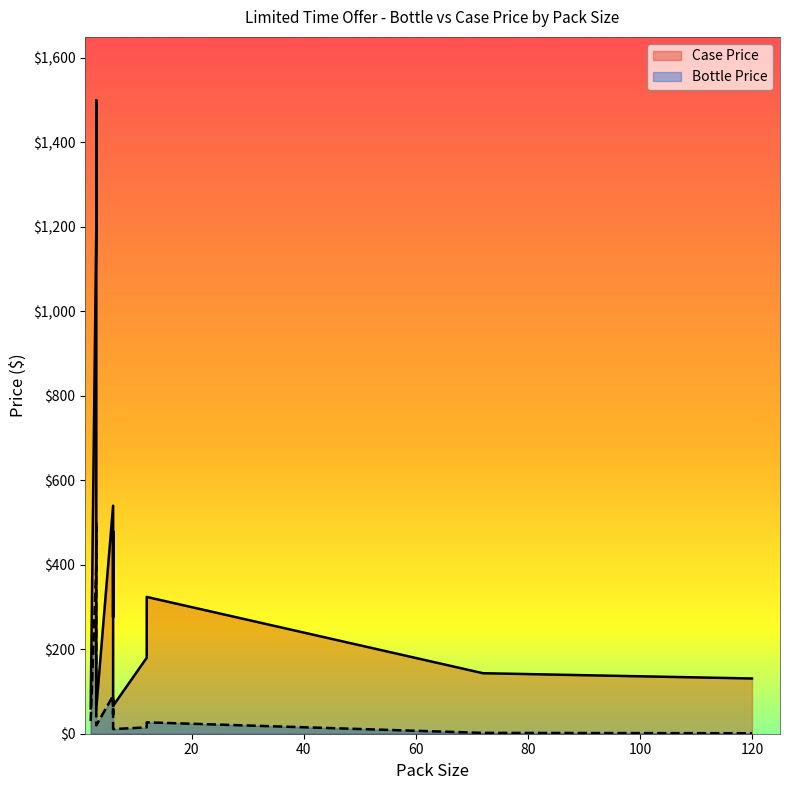

What is the label of the 5th point from the right?

6